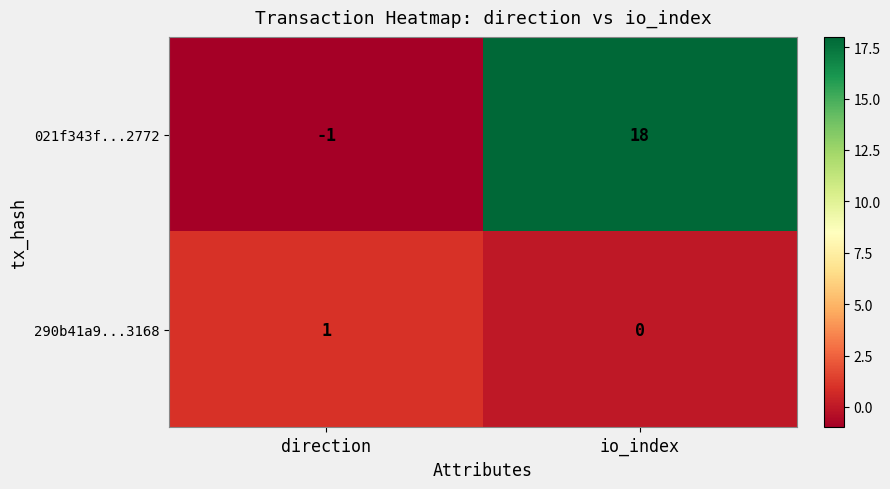

True or false: 290b41a9...3168 has a value of 2 at direction.

False